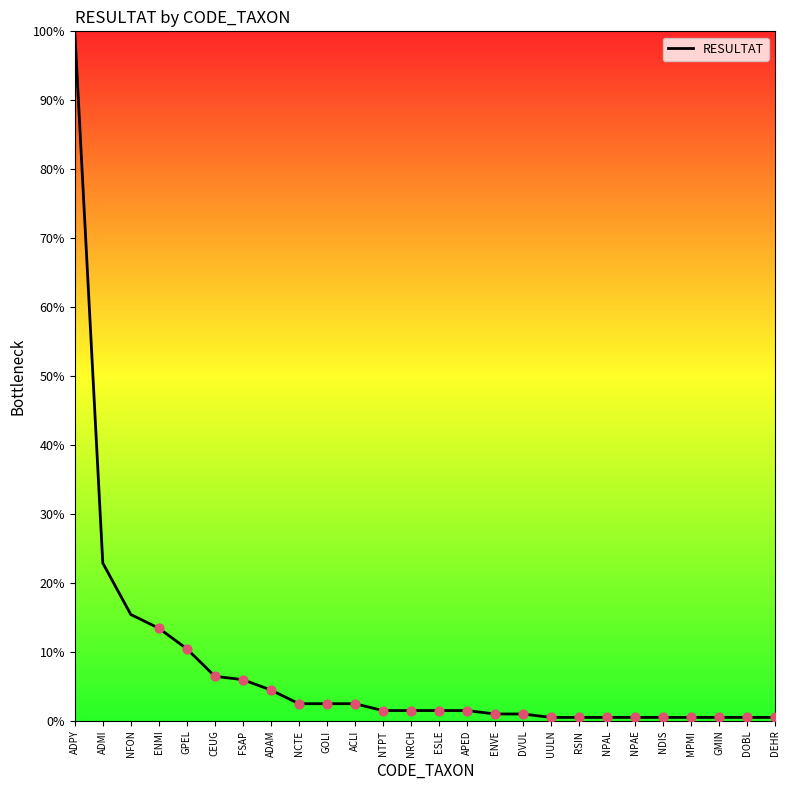

What is the change in value from ADAM to NPAE?

-4.0